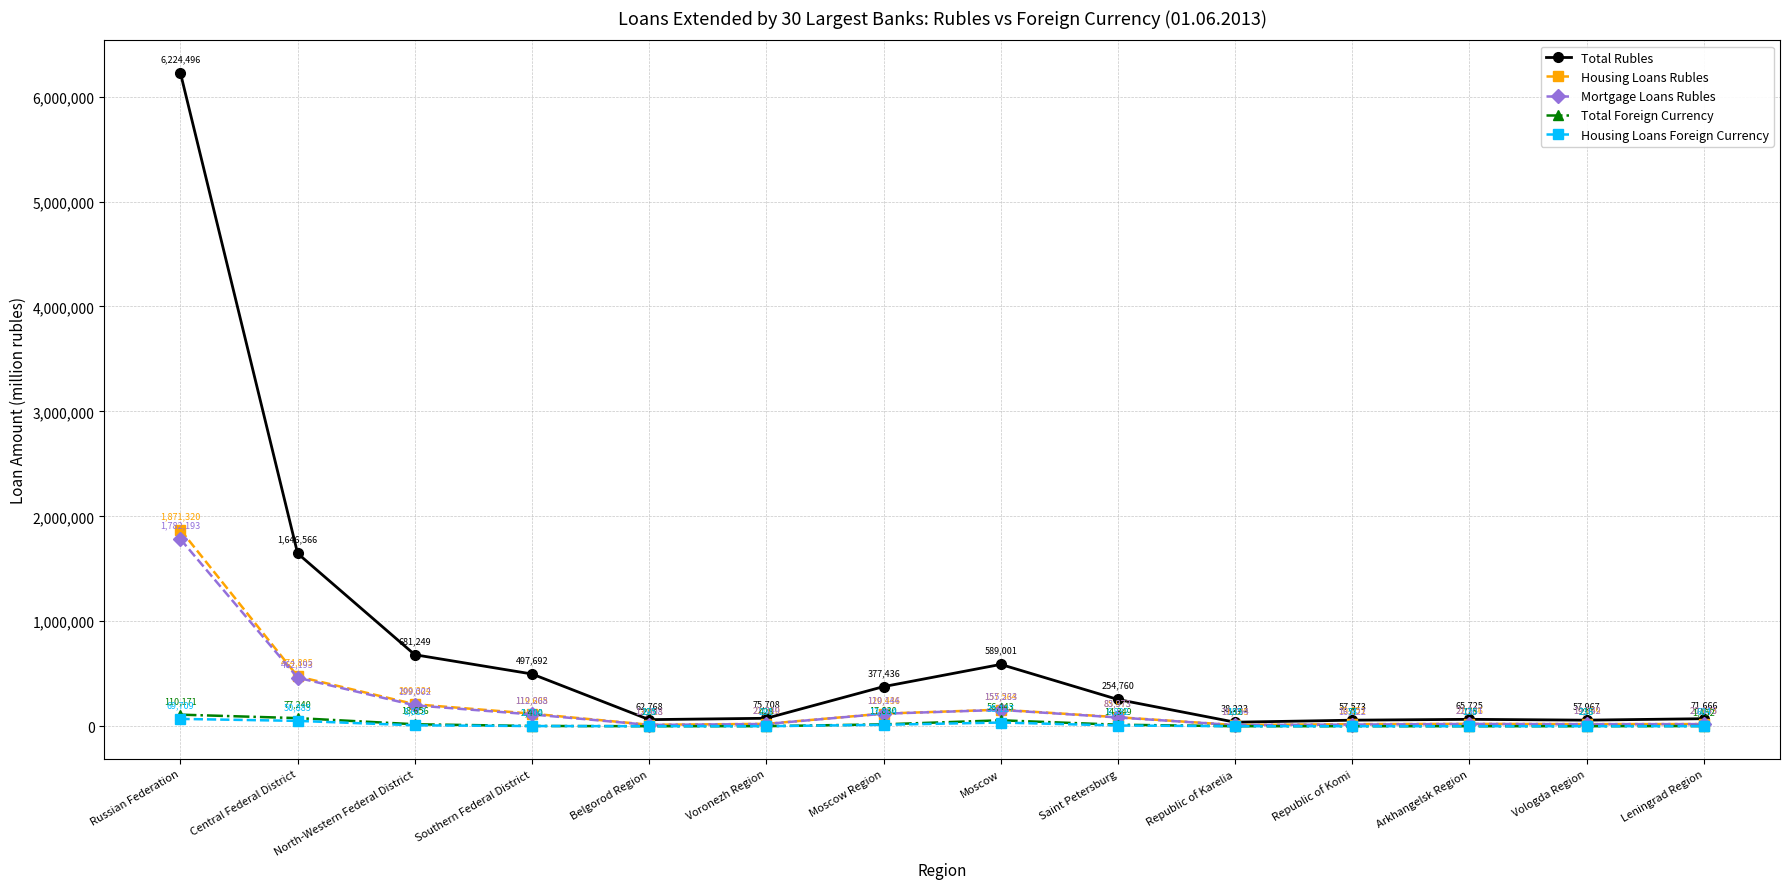

What is the sum of all Total Rubles values?

10700830